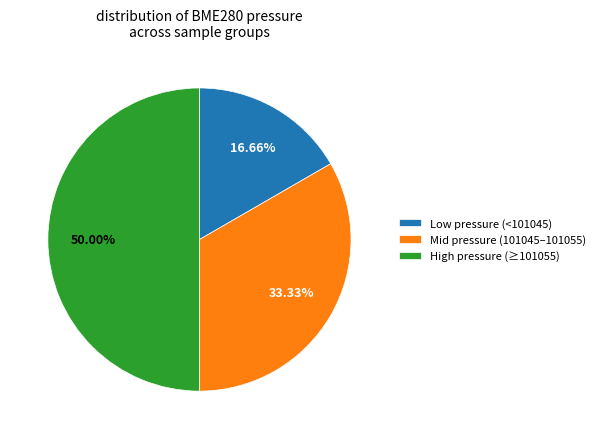

How many slices are in this pie chart?

3